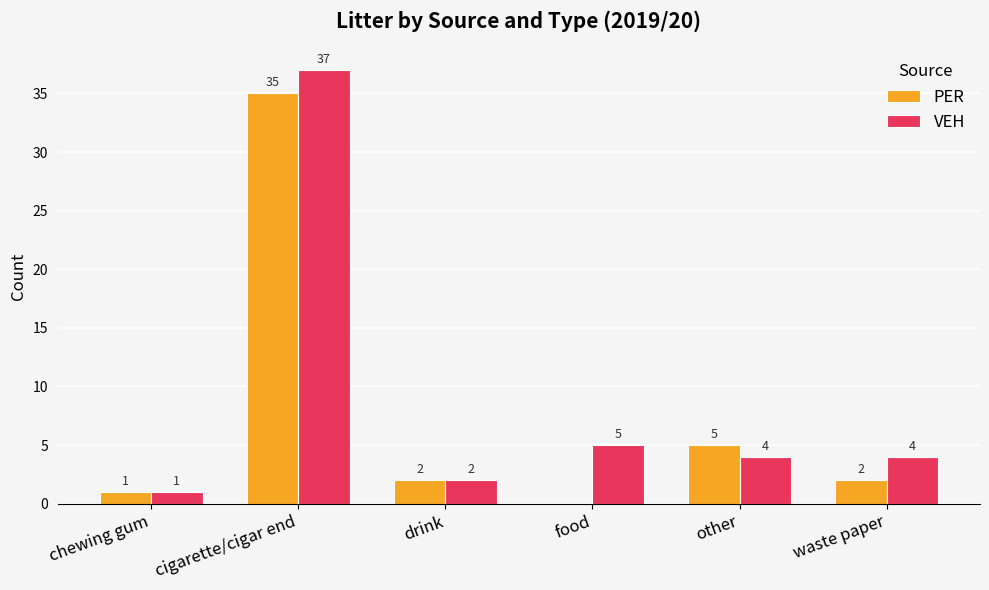

Reading right to left, what are all the values shown in this chart?

PER: 2	5	0	2	35	1
VEH: 4	4	5	2	37	1